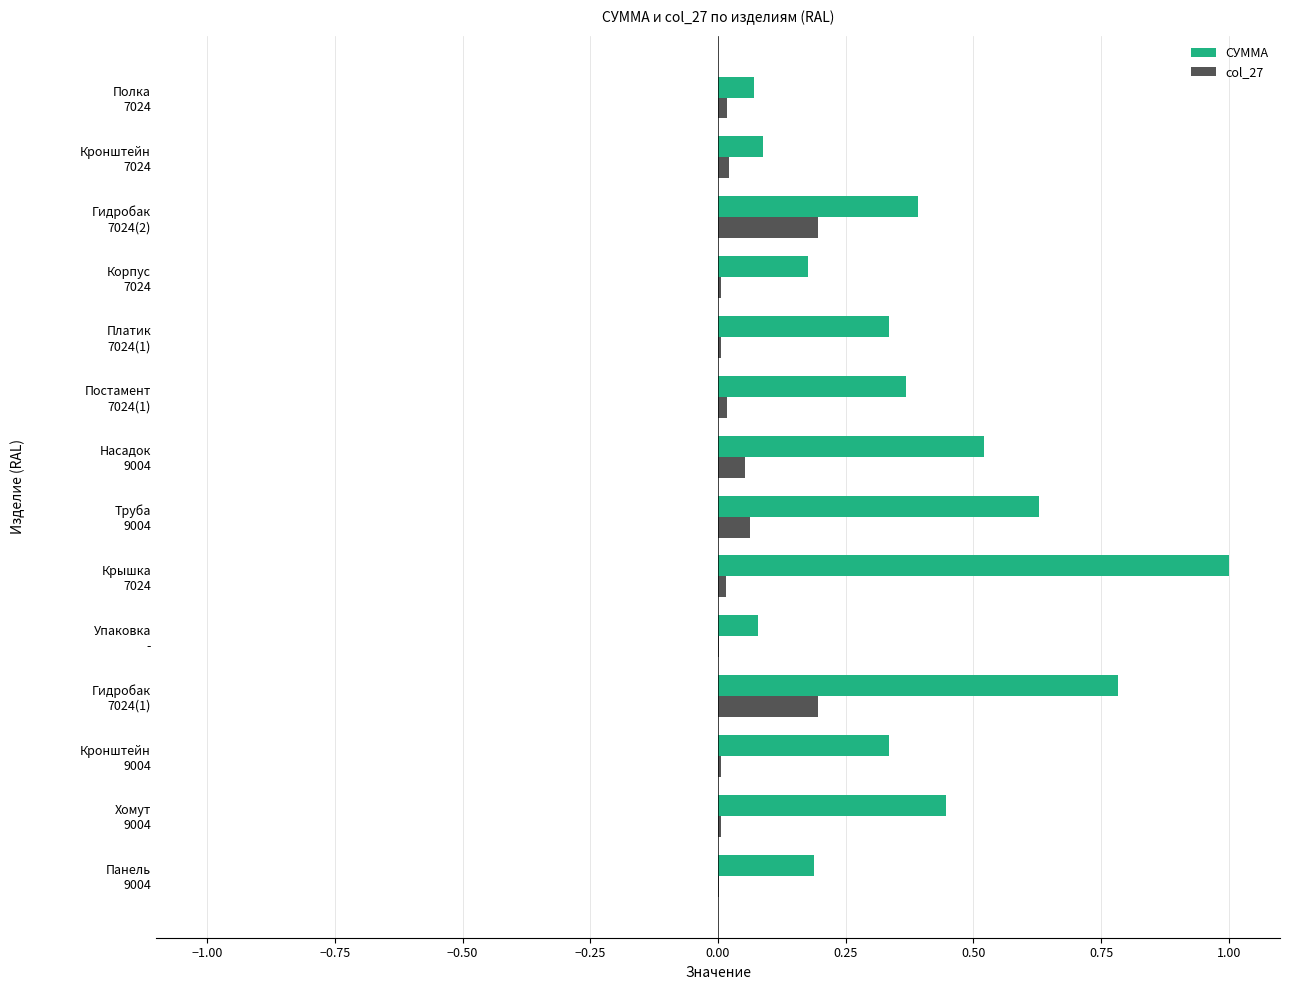

Which series has the largest total across all categories?

СУММА